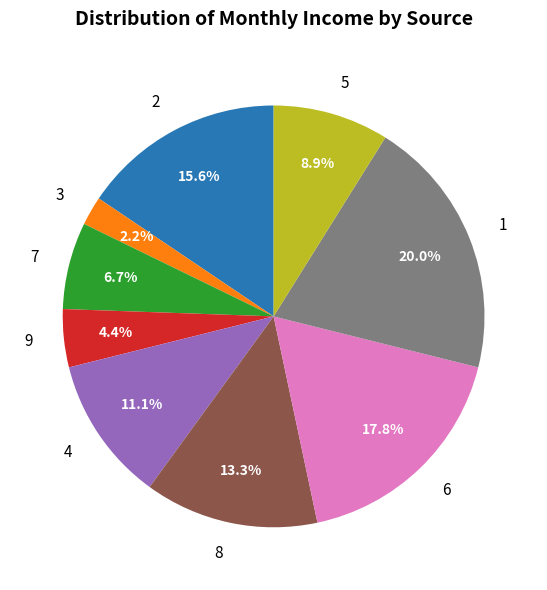

How many slices are in this pie chart?

9